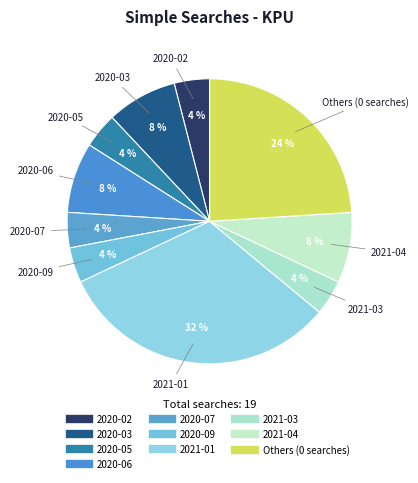

How many slices are in this pie chart?

10